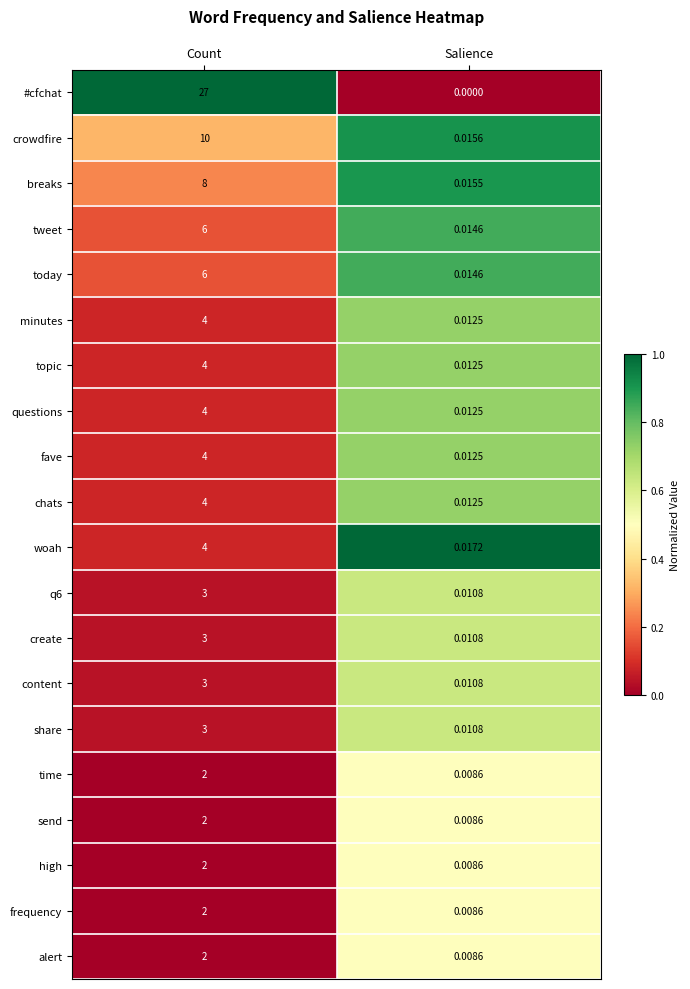

Which series changed the most between Count and Salience?

#cfchat